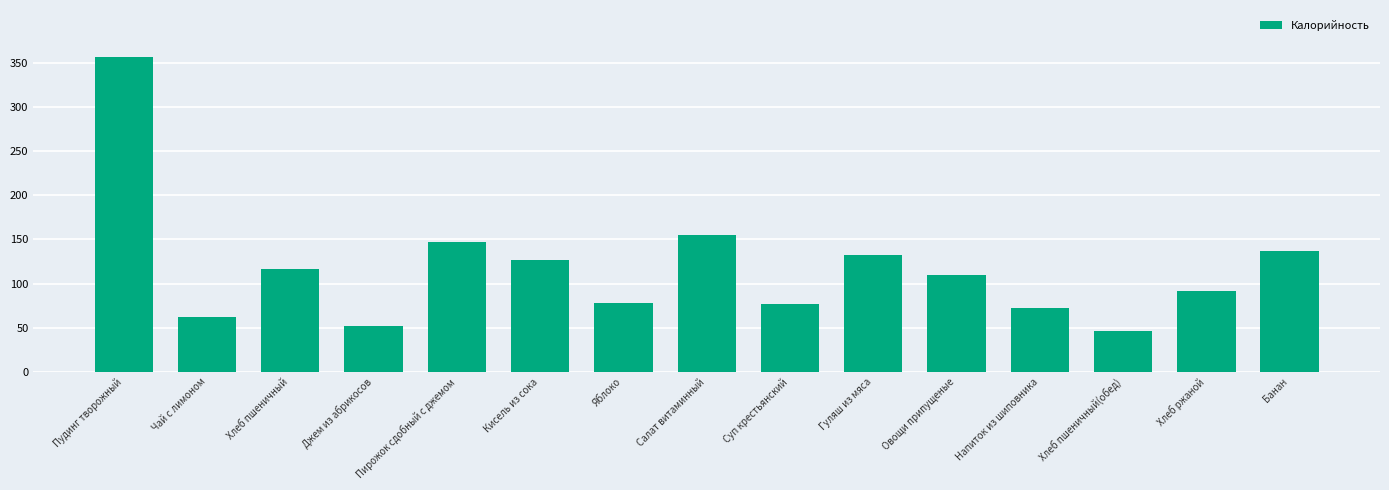

The chart shows a value of 79.8 at Джем из абрикосов. True or false?

False